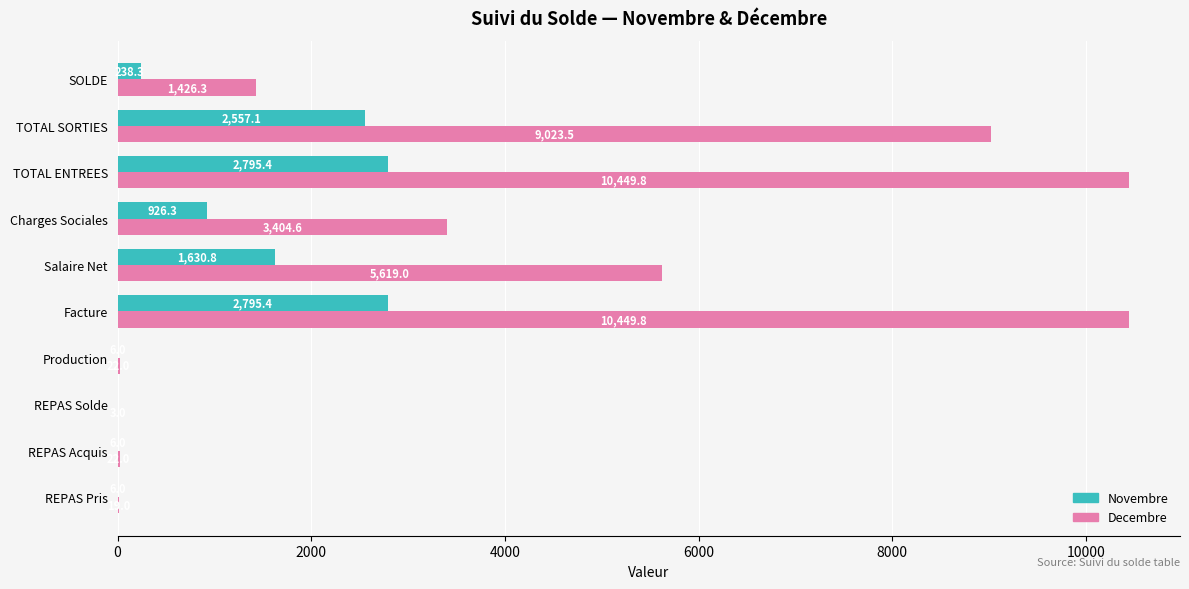

What is the sum of all Novembre values?

10961.3